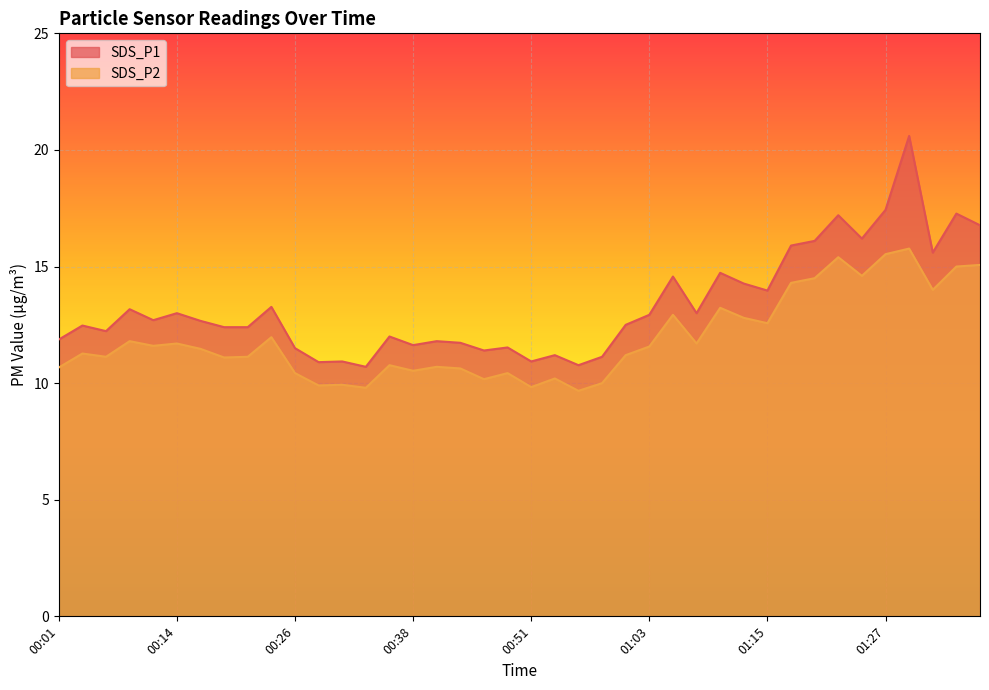

What are all the series names shown in the legend?

SDS_P1, SDS_P2